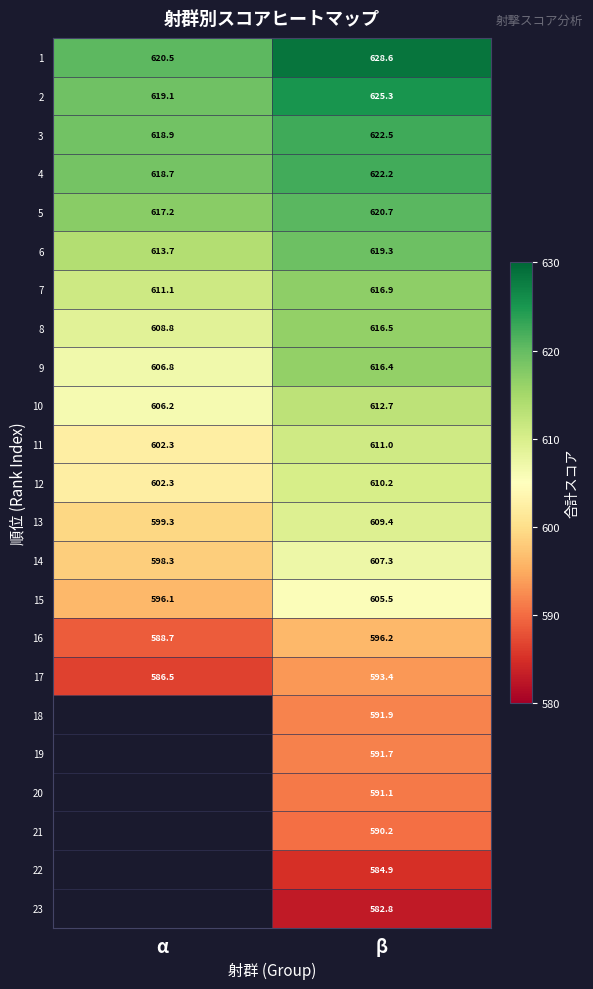

What is the total value across all series at β?

13966.7